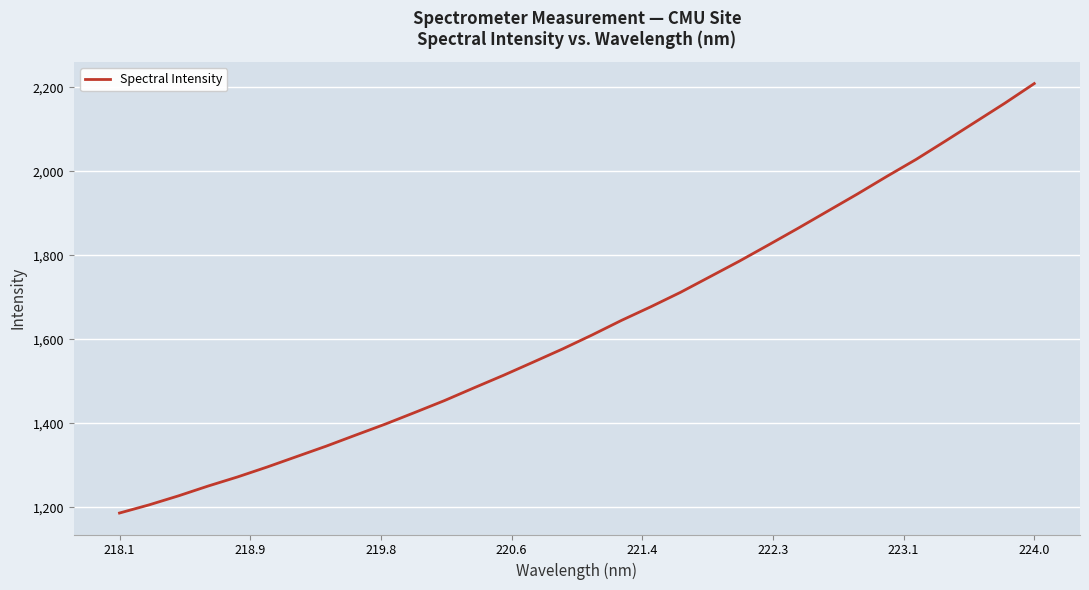

What is the difference between the maximum and minimum values?

1023.1